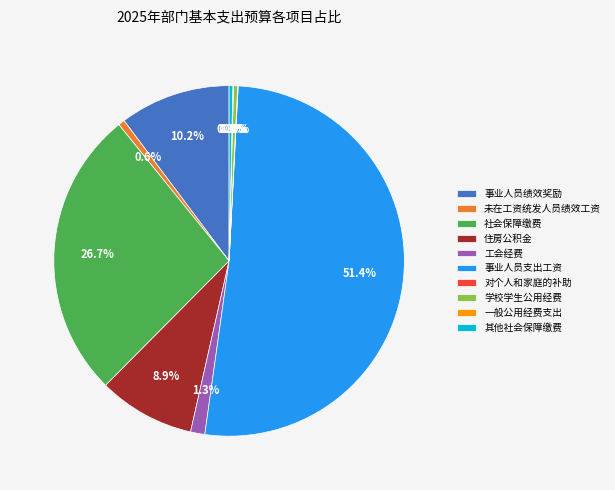

Is there any slice that represents more than half of the pie?

Yes